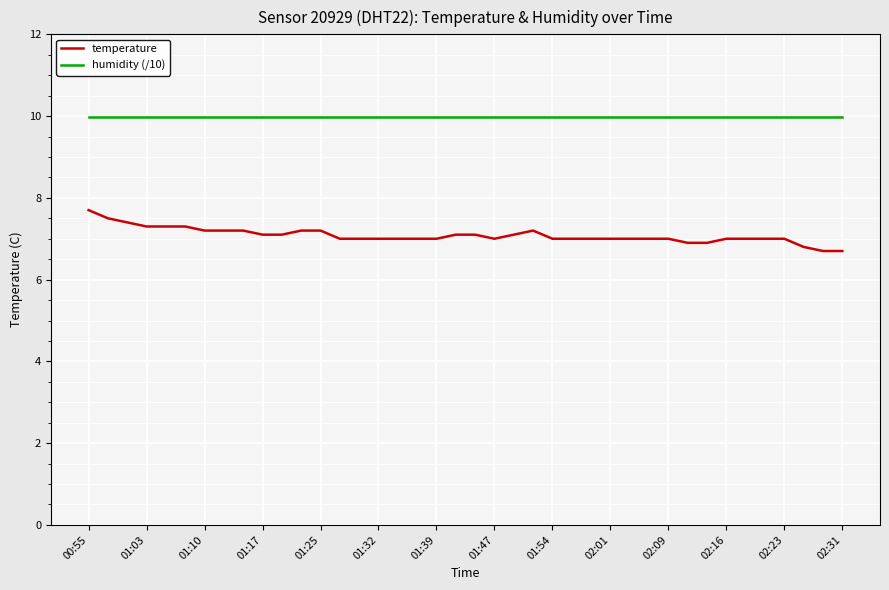

True or false: temperature and humidity (/10) cross at least once.

False